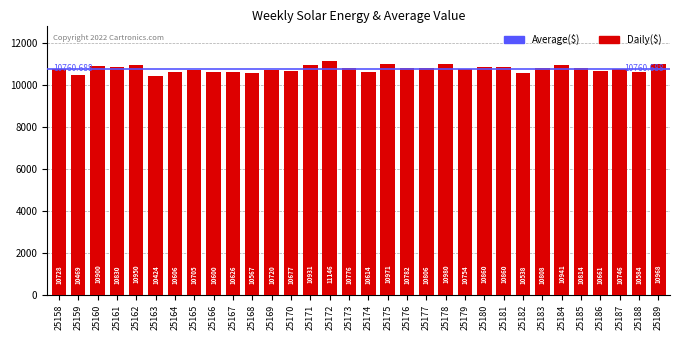

Where does the data first go above 10776?

25160